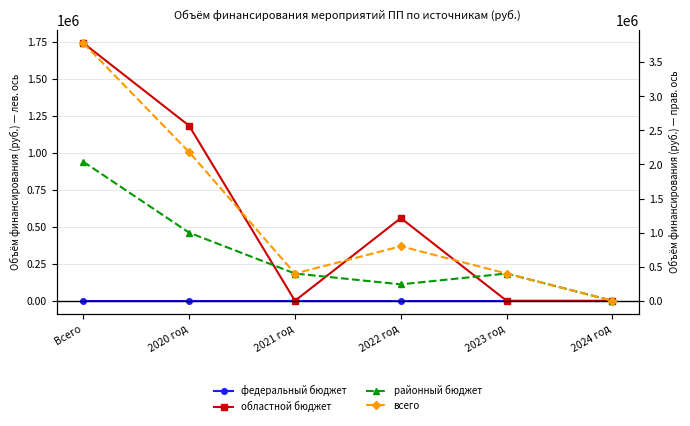

True or false: федеральный бюджет and всего intersect in this chart.

False